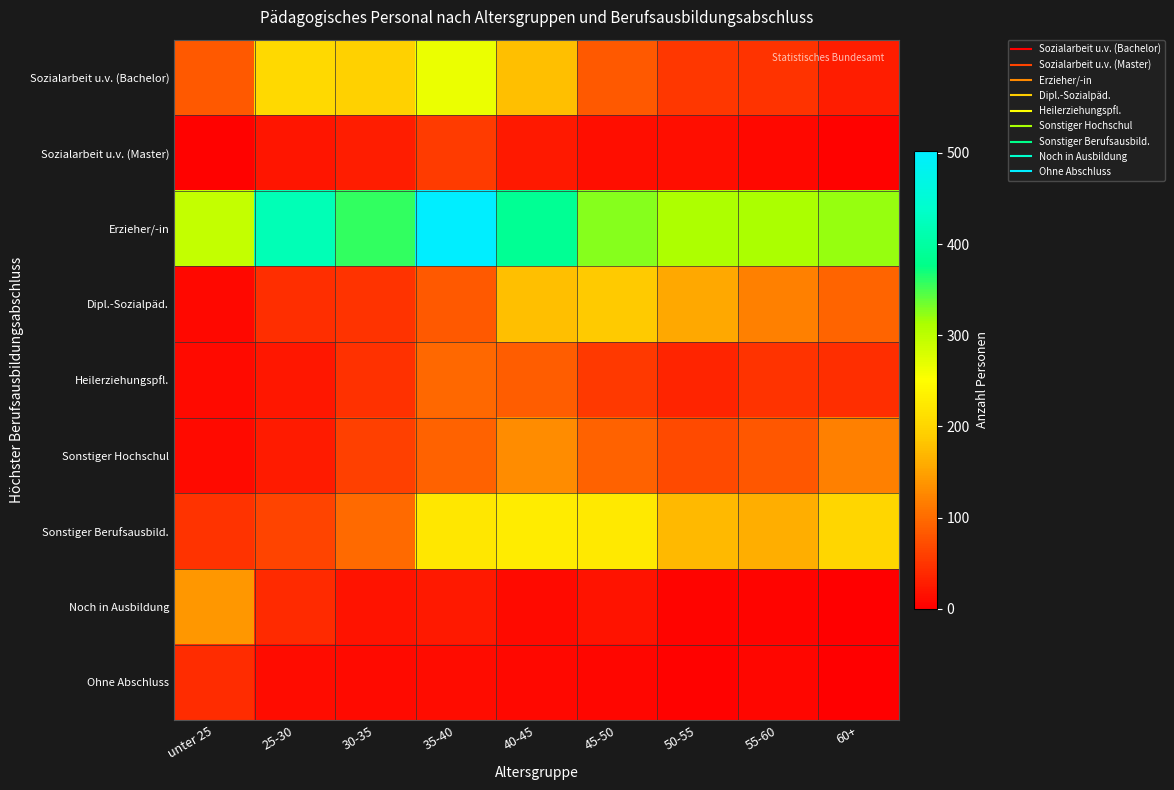

Which category has the lowest value across all series?

60+